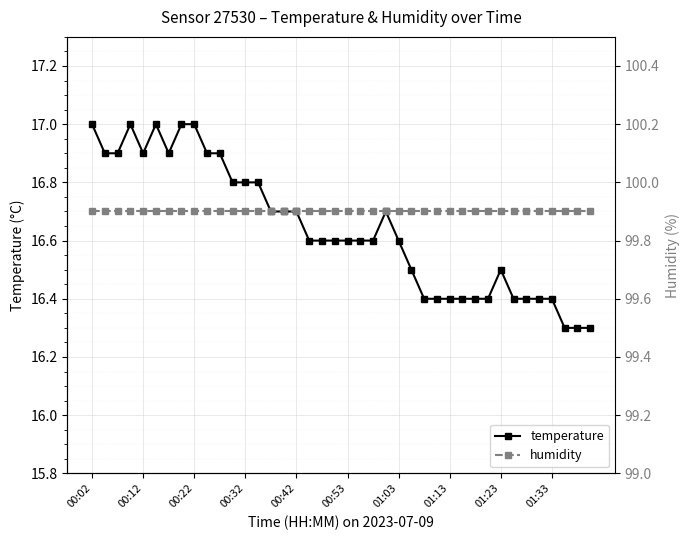

At which category is the sum across all series the highest?

00:02